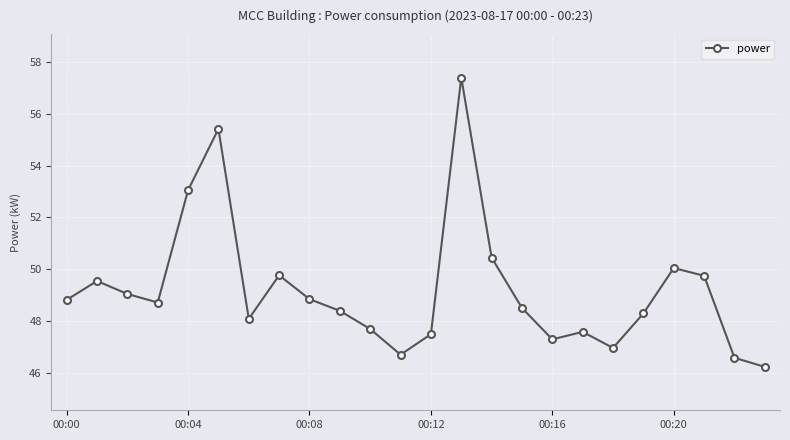

What is the smallest value displayed?

46.2